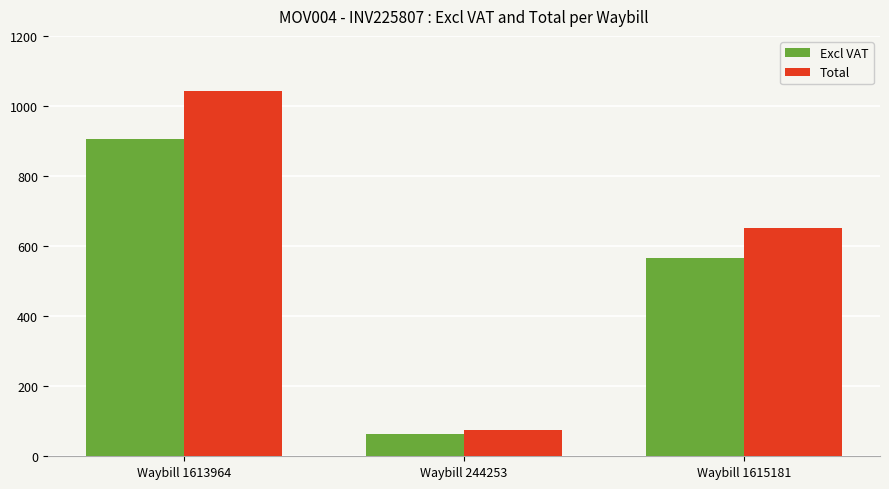

The Excl VAT series shows 566.4 at Waybill 1615181. True or false?

True